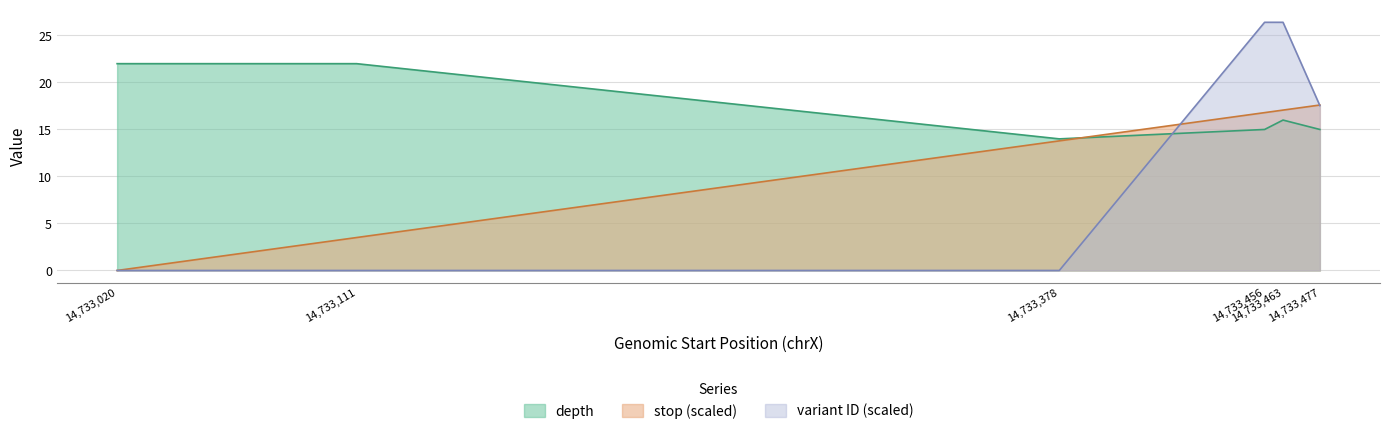

Which series has the largest total across all categories?

depth